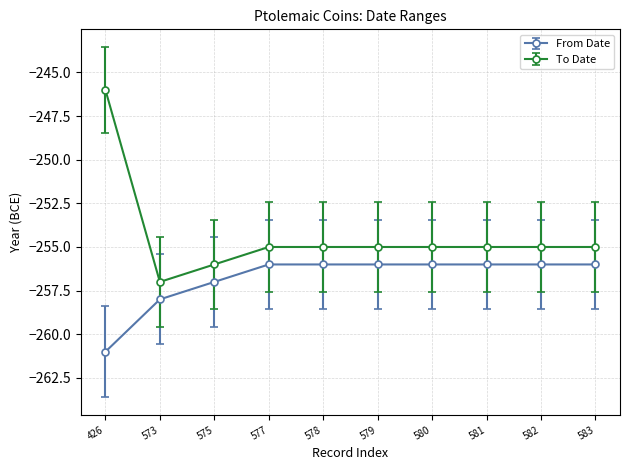

What is the difference between the maximum and minimum values in the From Date series?

5